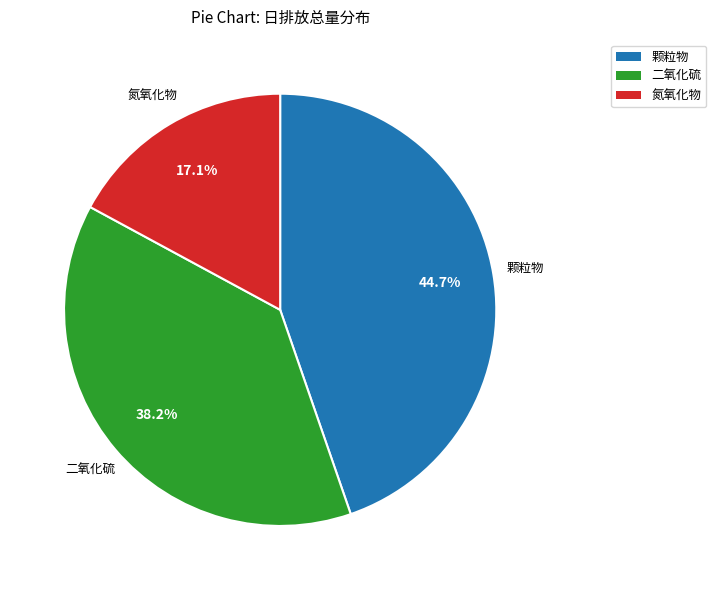

To the nearest percent, what is the average slice percentage?

33%